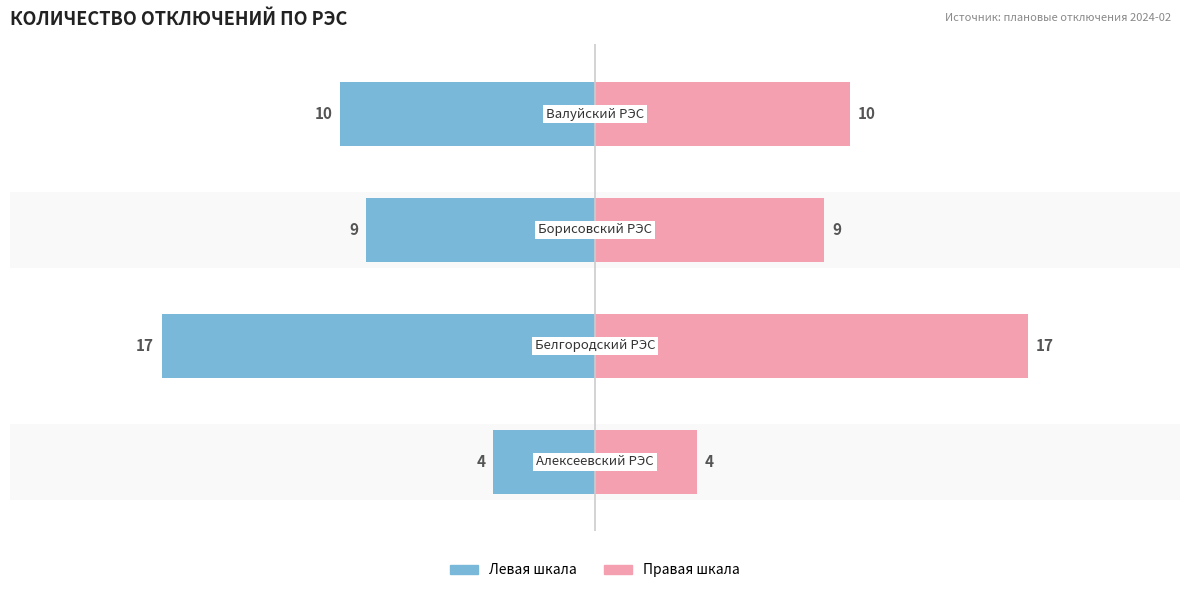

Does the chart contain stacked bars?

No